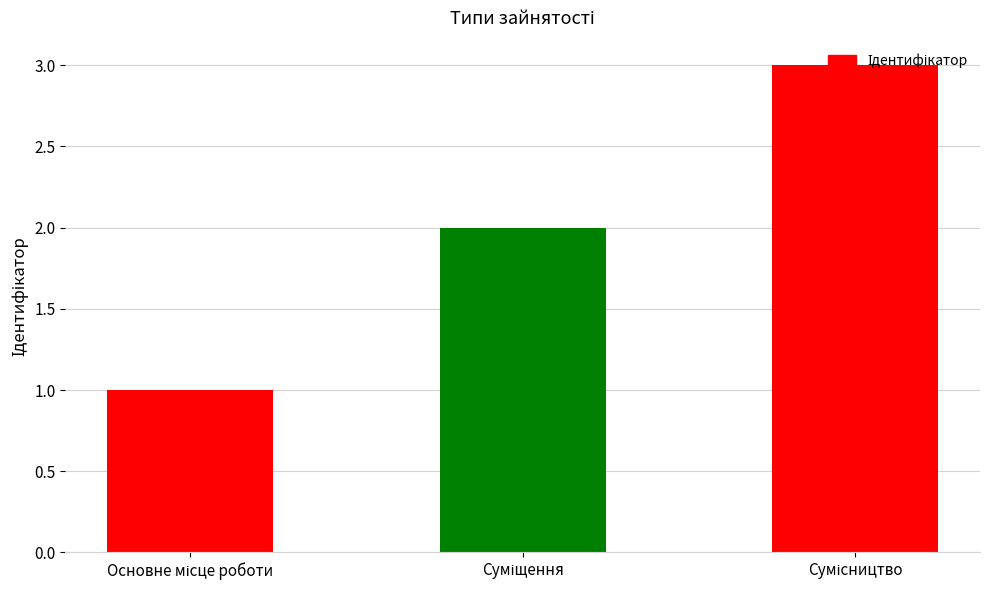

What is the sum of all values?

6